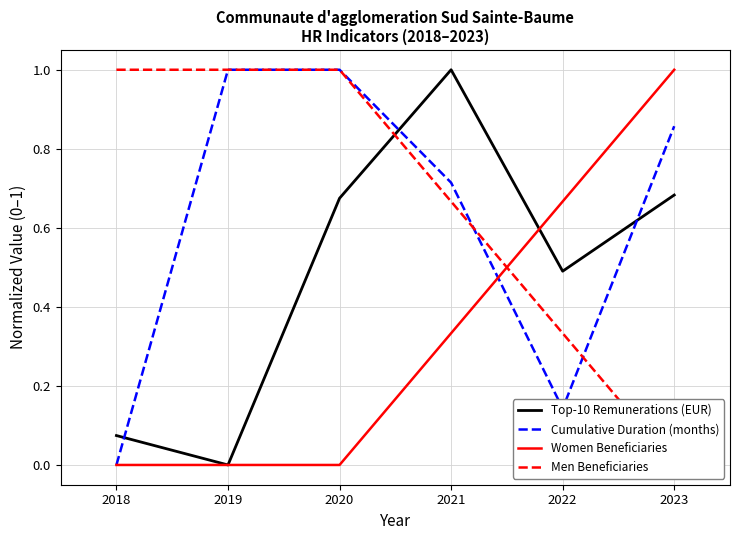

True or false: Cumulative Duration (months) and Men Beneficiaries cross at least once.

True